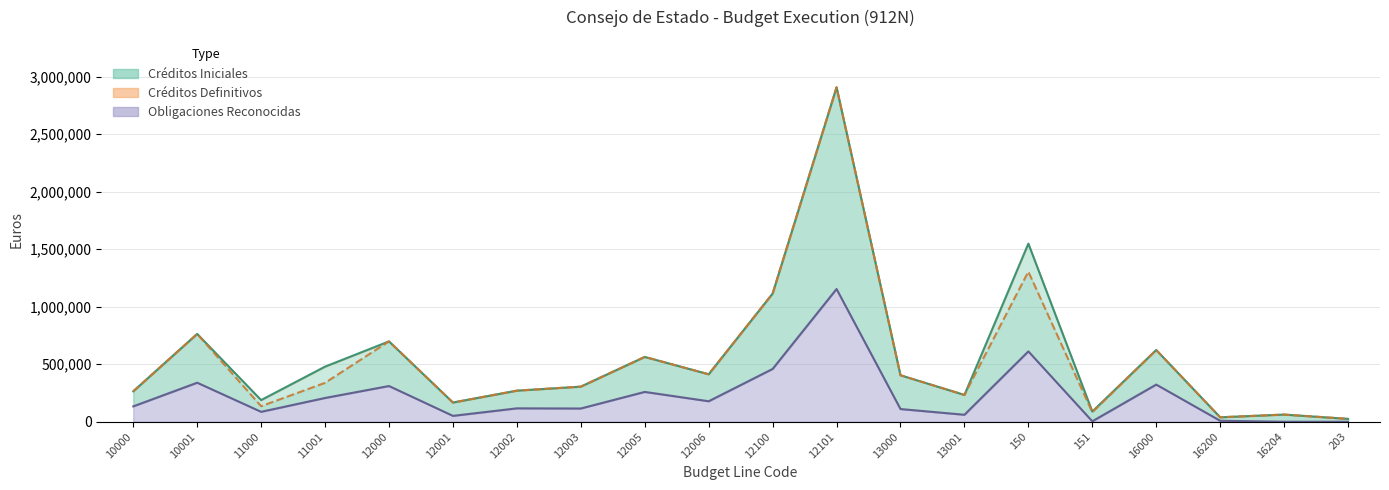

What are all the series names shown in the legend?

Creditos Iniciales, Creditos Definitivos, Obligaciones Reconocidas